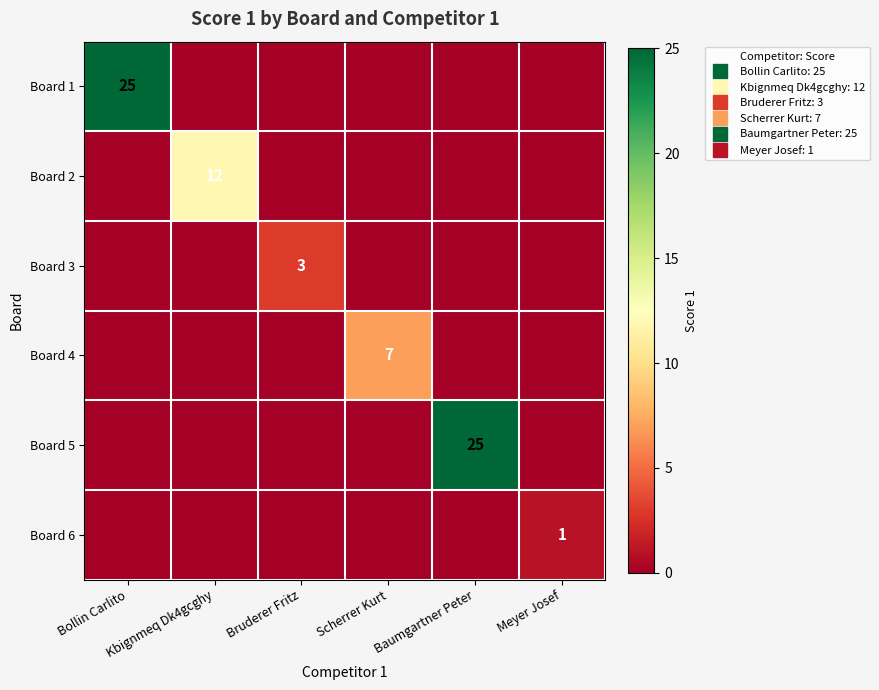

At Kbignmeq Dk4gcghy, list the series in order from smallest to largest.

Board 1, Board 3, Board 4, Board 5, Board 6, Board 2